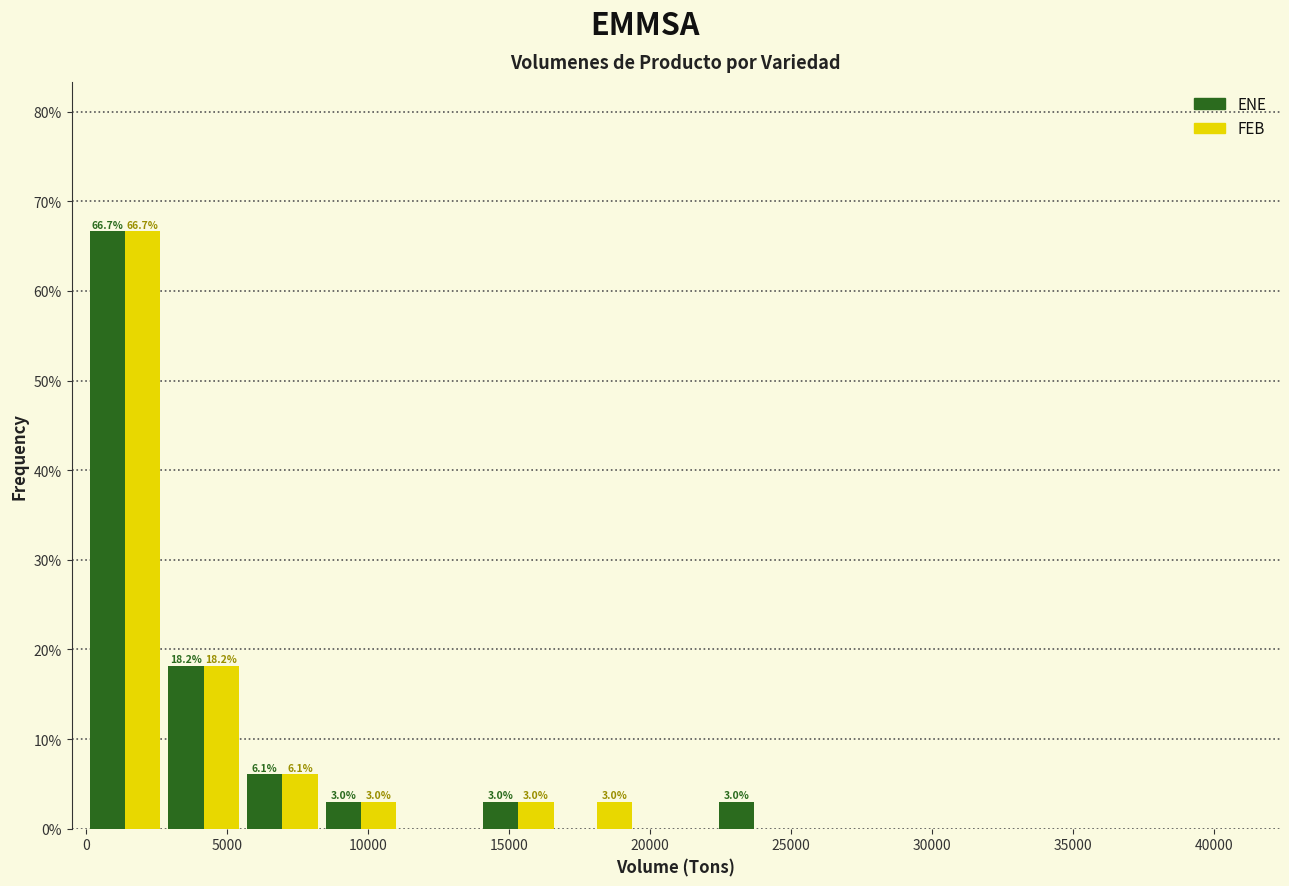

In the ENE series, which range on the x-axis has the tallest bar?

0 to 3000